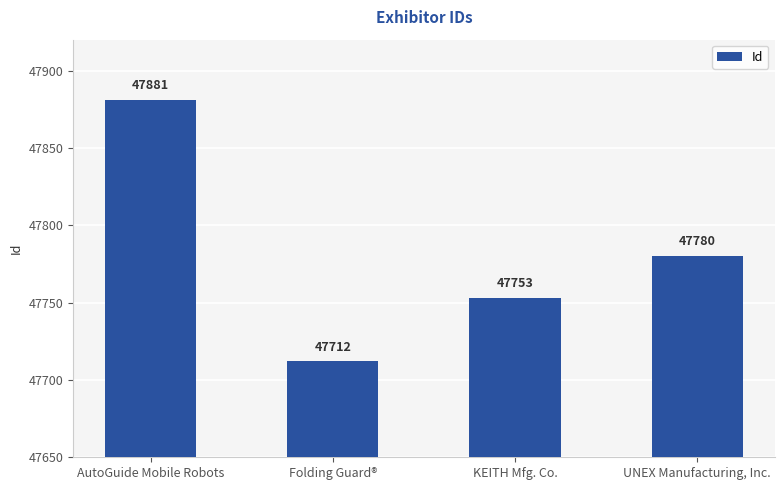

How many values are below 47780?

2